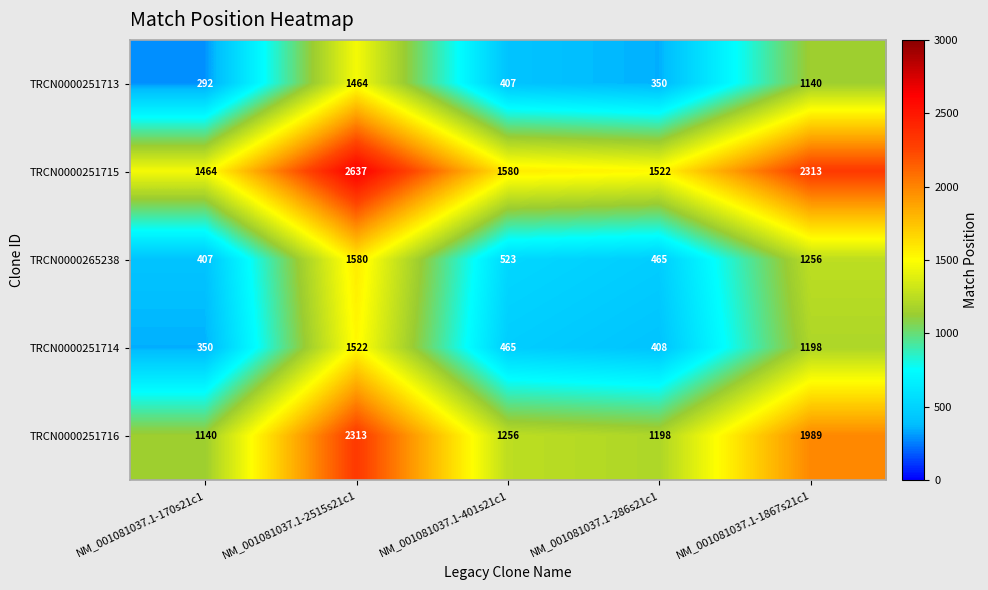

Reading left to right, extract all data points from this chart.

TRCN0000251713: 292	1464	407	350	1140
TRCN0000251715: 1464	2637	1580	1522	2313
TRCN0000265238: 407	1580	523	465	1256
TRCN0000251714: 350	1522	465	408	1198
TRCN0000251716: 1140	2313	1256	1198	1989